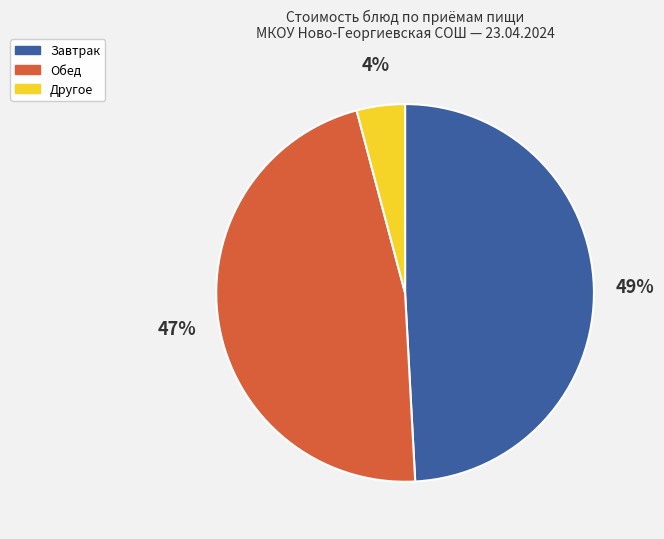

Which slice is the smallest?

Другое